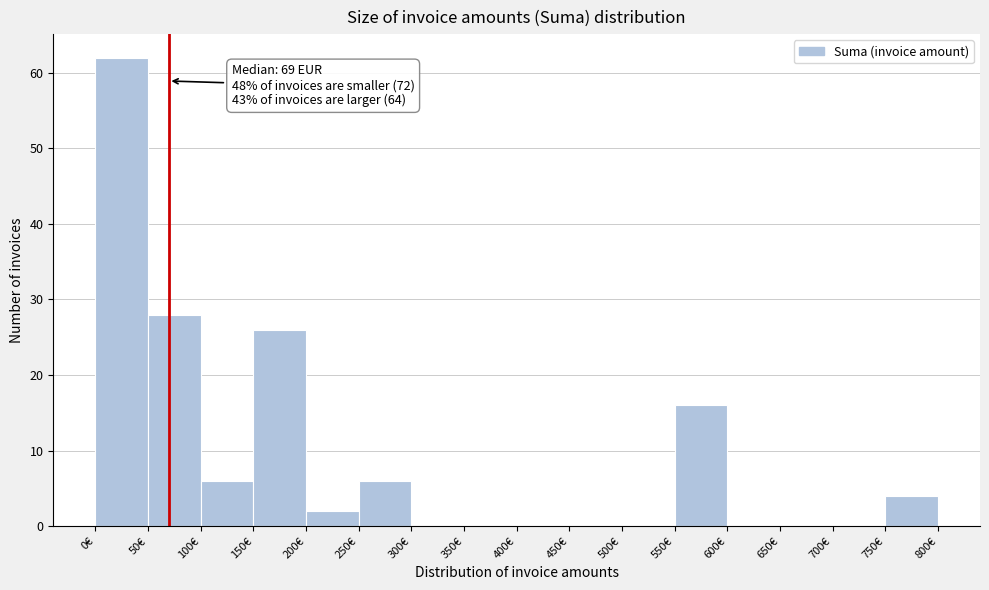

Over which range of the x-axis is the bar tallest?

0 to 50